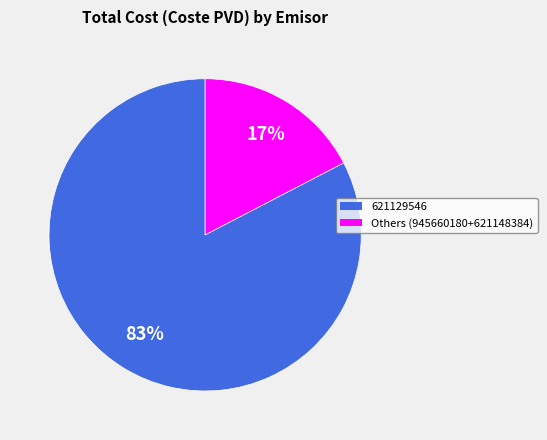

Is there any slice that represents more than half of the pie?

Yes